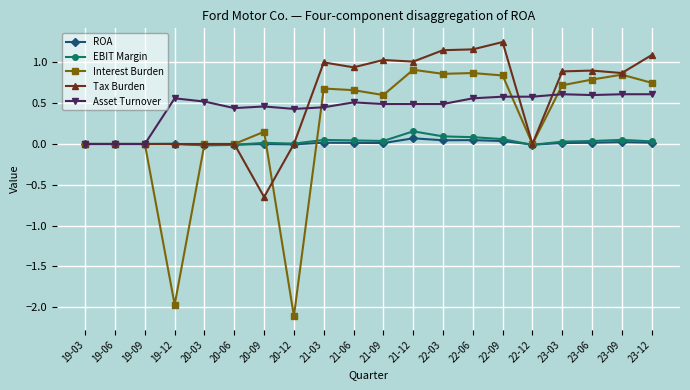

At which label does Tax Burden reach its minimum?

20-09